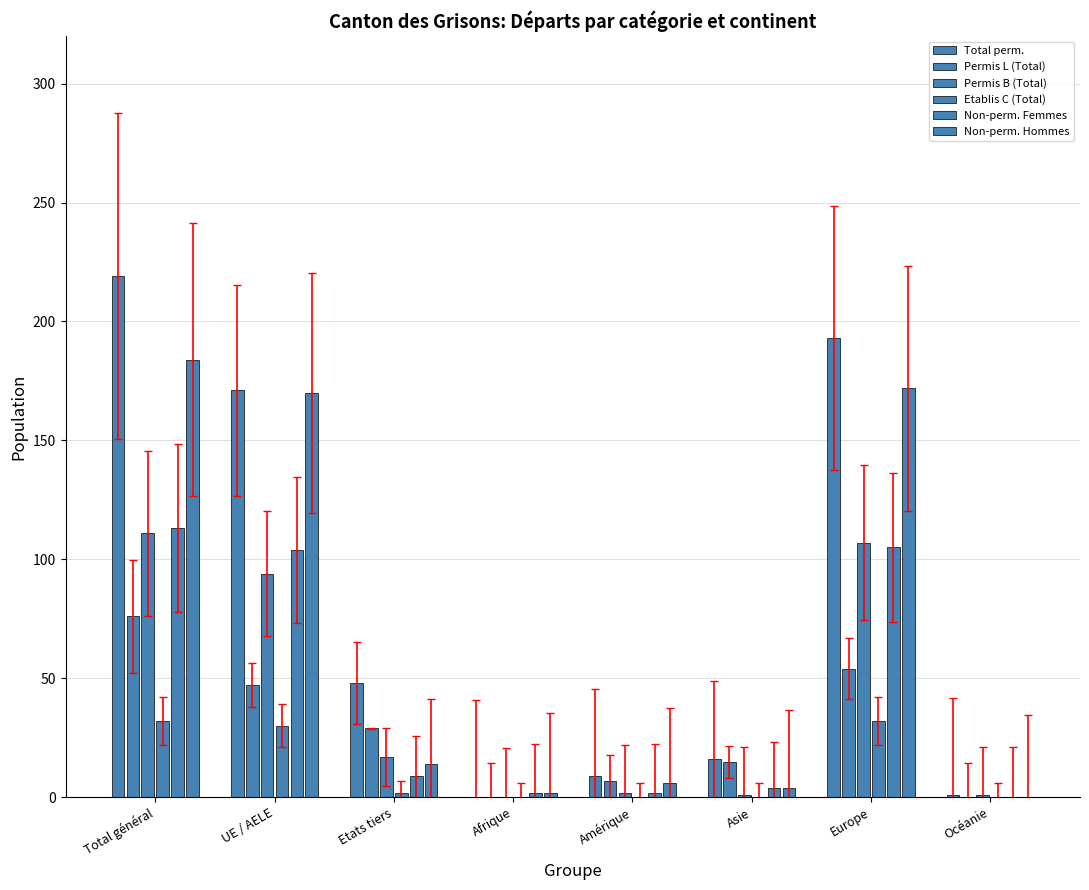

How many distinct data groups are displayed?

6